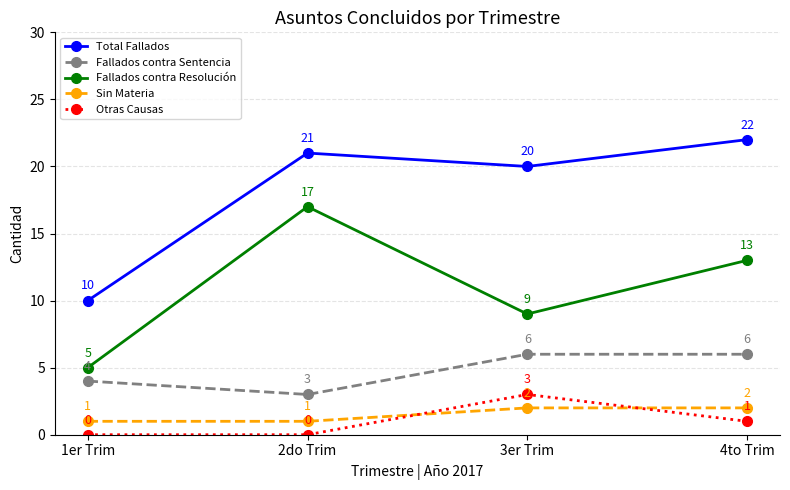

What is the lowest value of the Fallados contra Sentencia series?

3